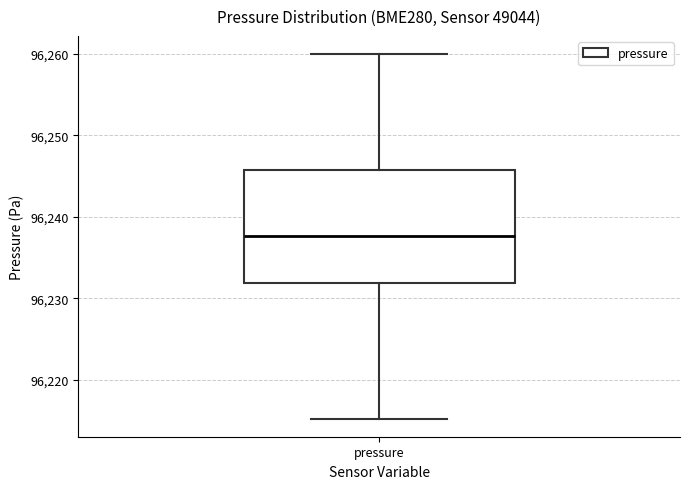

Transcribe this box plot: give where the median line is, the range the box spans, and where the two whiskers end, as read against the y-axis. The values are not printed on the chart, so give them approximately, as read against the axis.

median 96238, box 96232 to 96246, whiskers 96215 to 96260